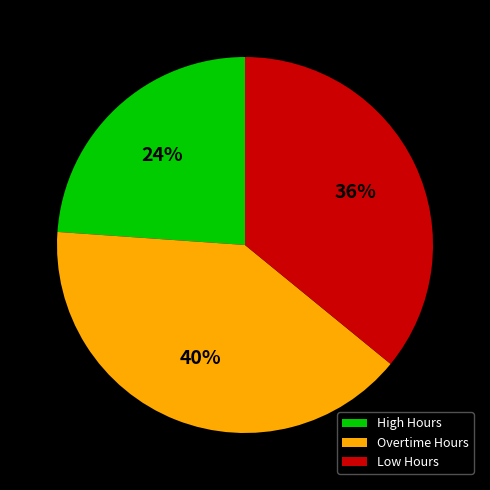

Which category has the smallest portion of the pie?

High Hours